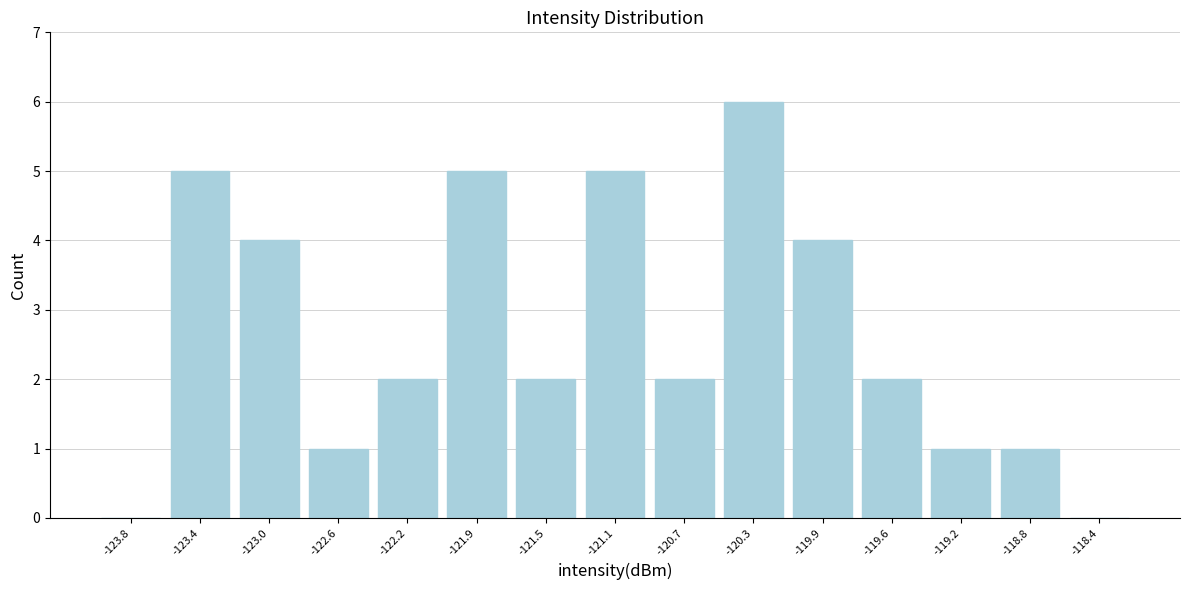

Reading right to left, what are all the values shown in this chart?

-118.4=0	-118.8=1	-119.2=1	-119.6=2	-119.9=4	-120.3=6	-120.7=2	-121.1=5	-121.5=2	-121.9=5	-122.2=2	-122.6=1	-123.0=4	-123.4=5	-123.8=0